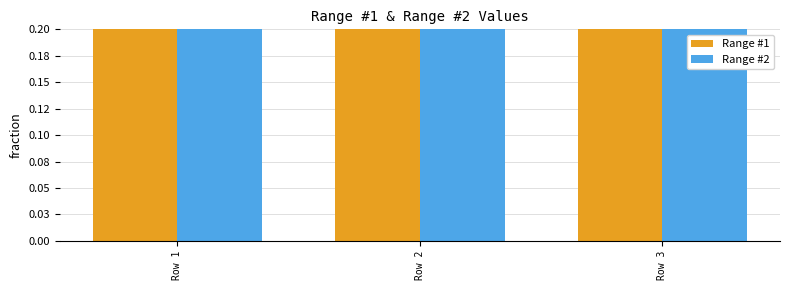

What is the total value across all series at Row 2?

18